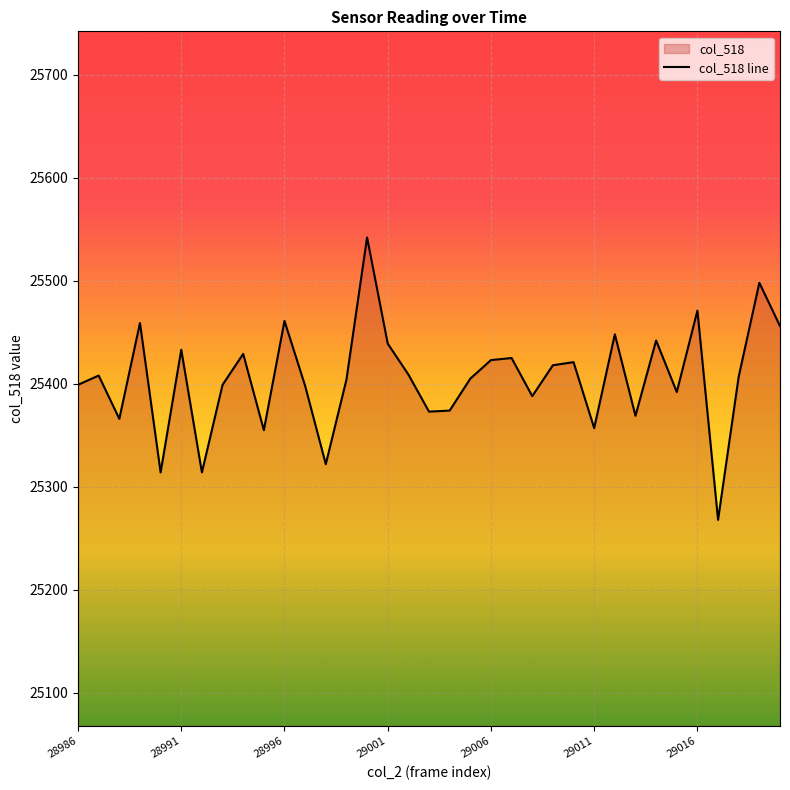

How many series are shown in this chart?

1